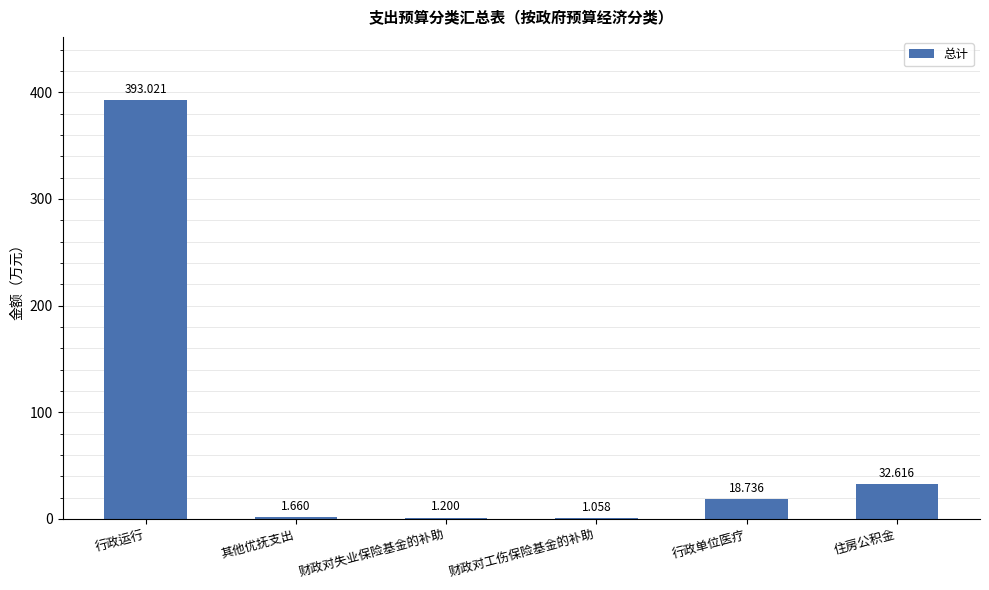

What is the sum of the values at 住房公积金 and 财政对失业保险基金的补助?

33.8